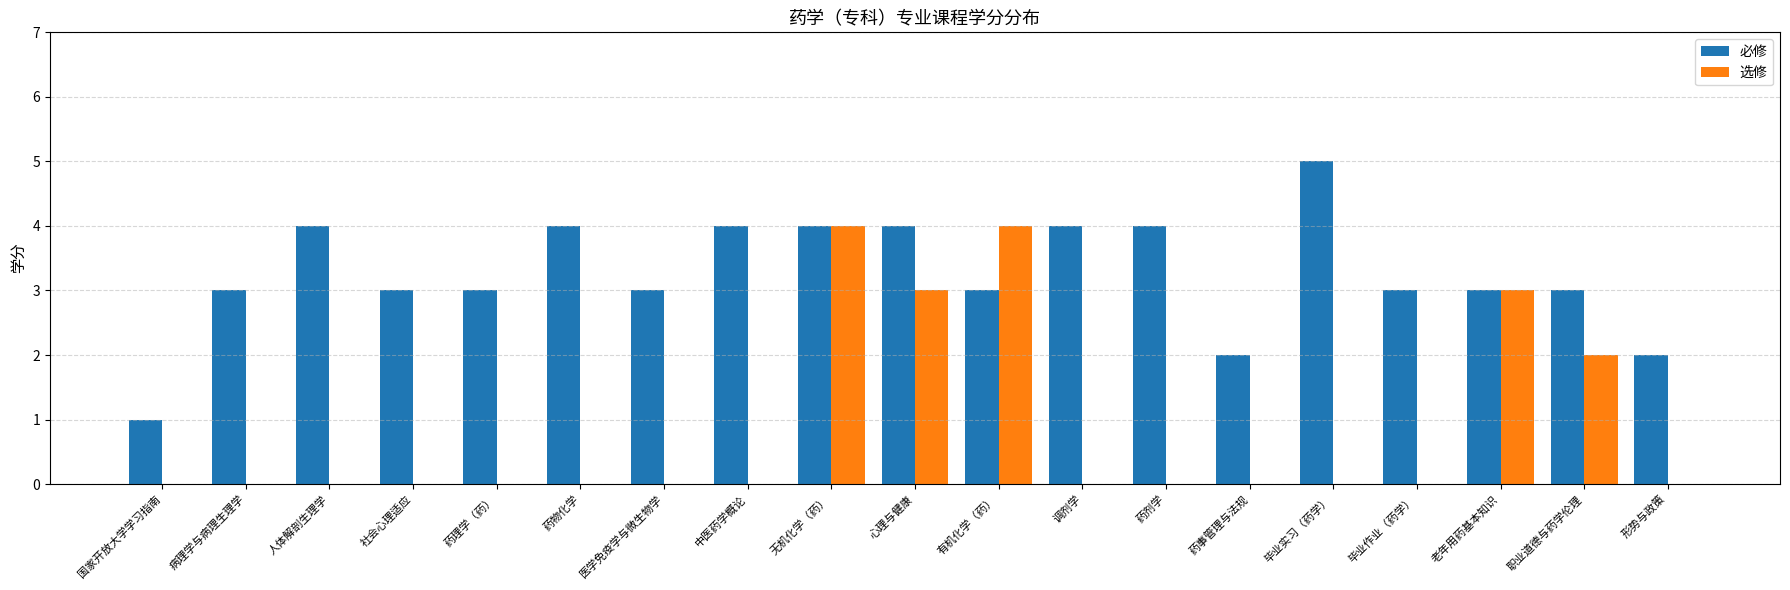

What is the approximate value of 必修 at 医学免疫学与微生物学?

3